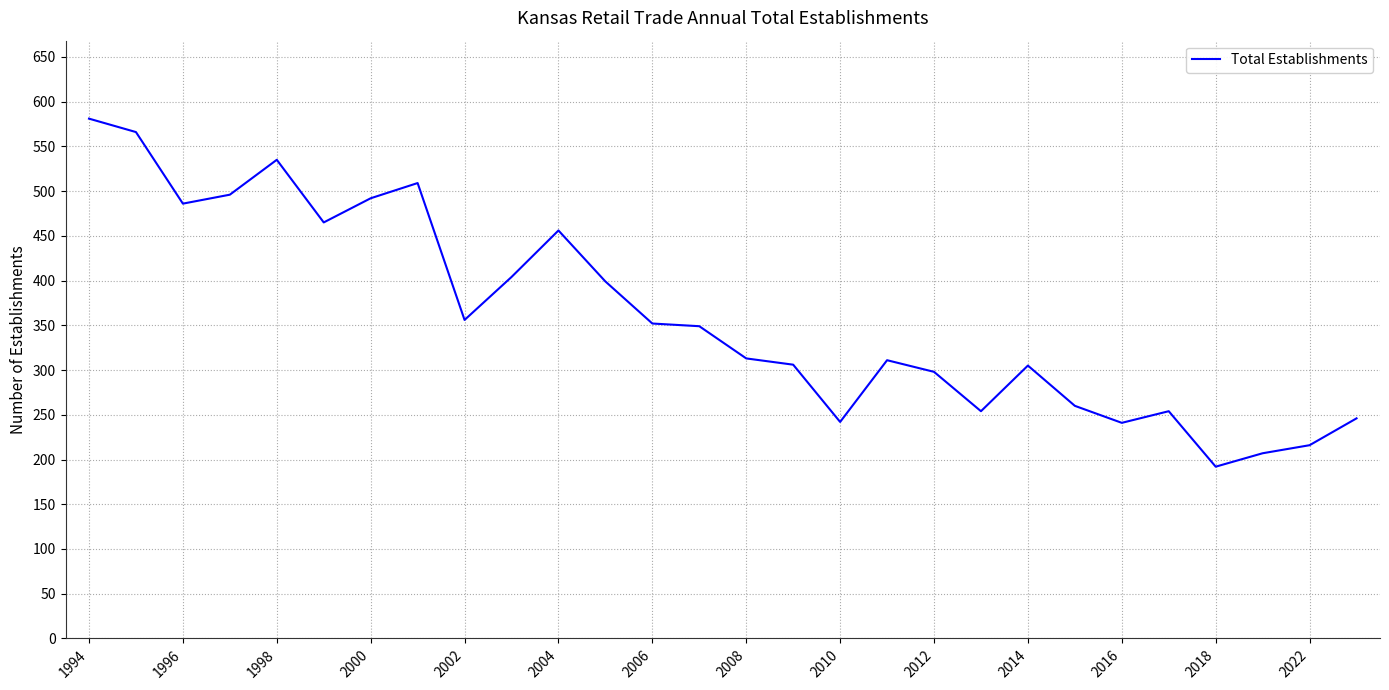

Count the number of data series in this chart.

1